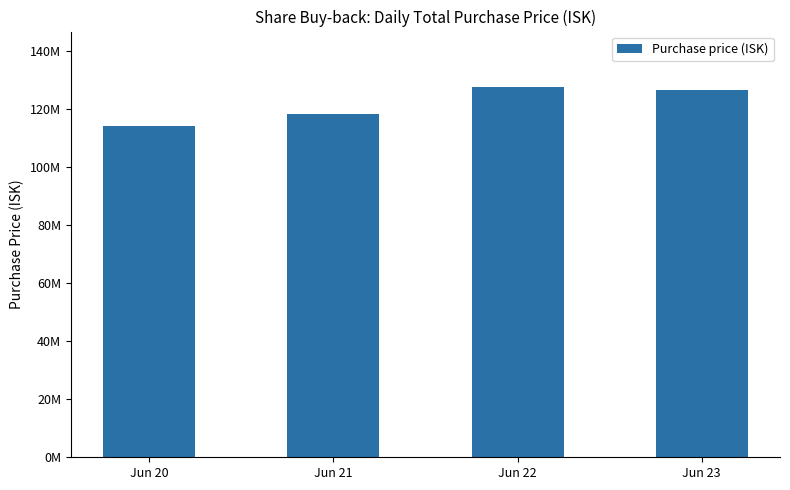

Does the chart contain any negative values?

No